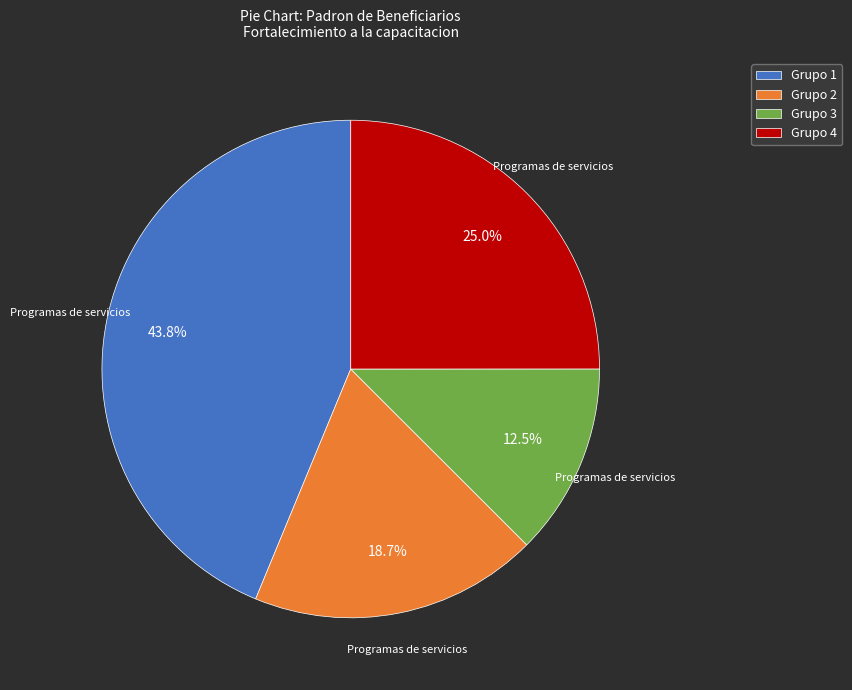

Is the sum of Grupo 1 and Grupo 3 greater than half?

Yes